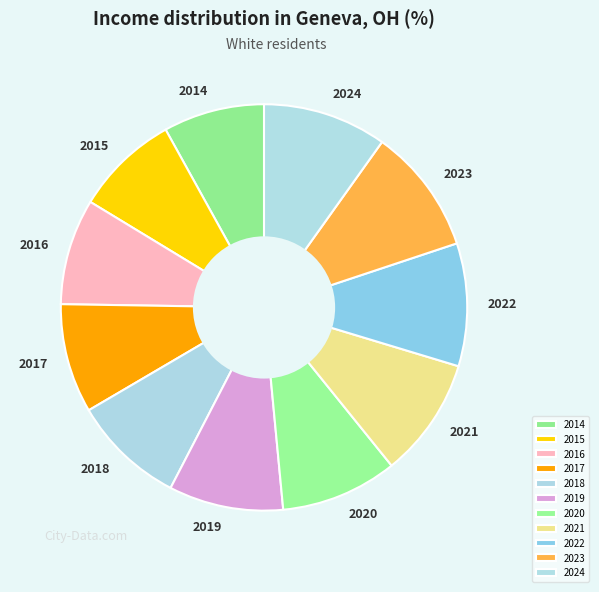

True or false: 2014 accounts for 23% of the total.

False